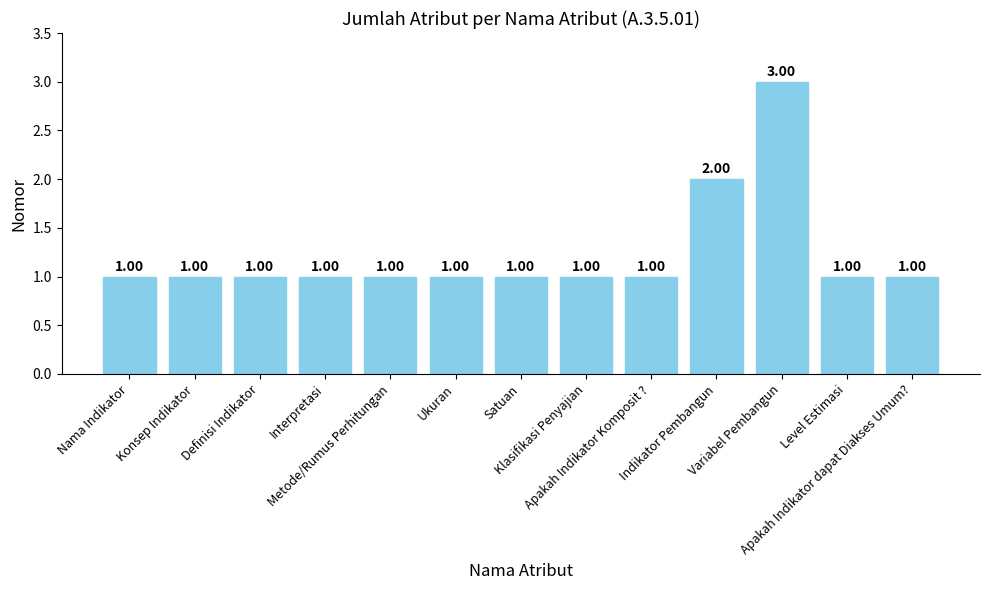

What is the sum of all values?

16